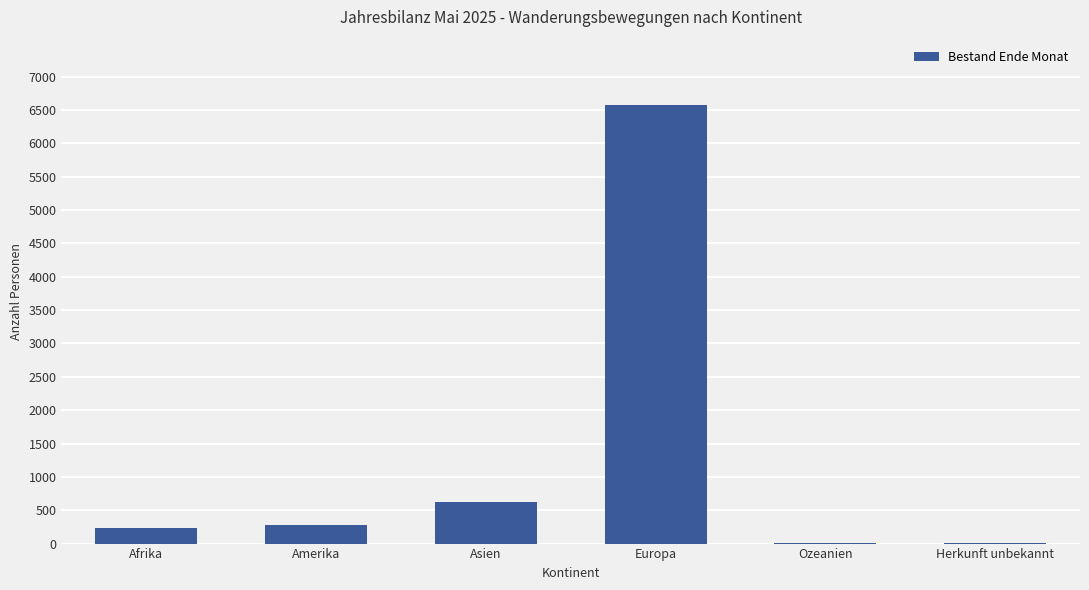

Which label corresponds to the largest value in the chart?

Europa